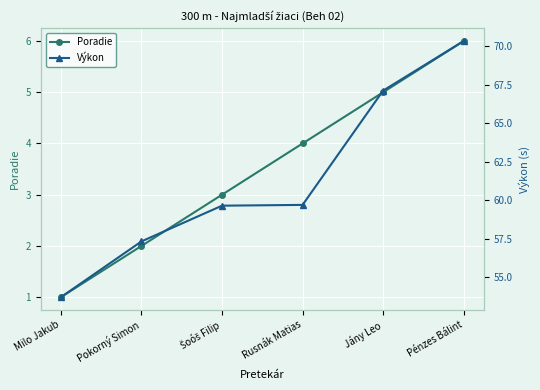

Reading left to right, transcribe all the data shown in this chart.

Poradie: Milo Jakub=1.0	Pokorný Simon=2.0	Šoóš Filip=3.0	Rusnák Matias=4.0	Jány Leo=5.0	Pénzes Bálint=6.0
Výkon: Milo Jakub=53.7	Pokorný Simon=57.3	Šoóš Filip=59.6	Rusnák Matias=59.7	Jány Leo=67.1	Pénzes Bálint=70.3